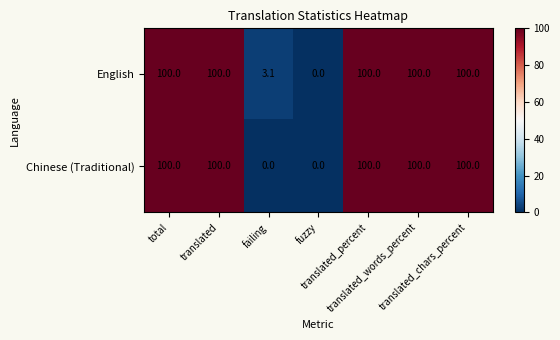

At how many categories does at least one series exceed 87?

5